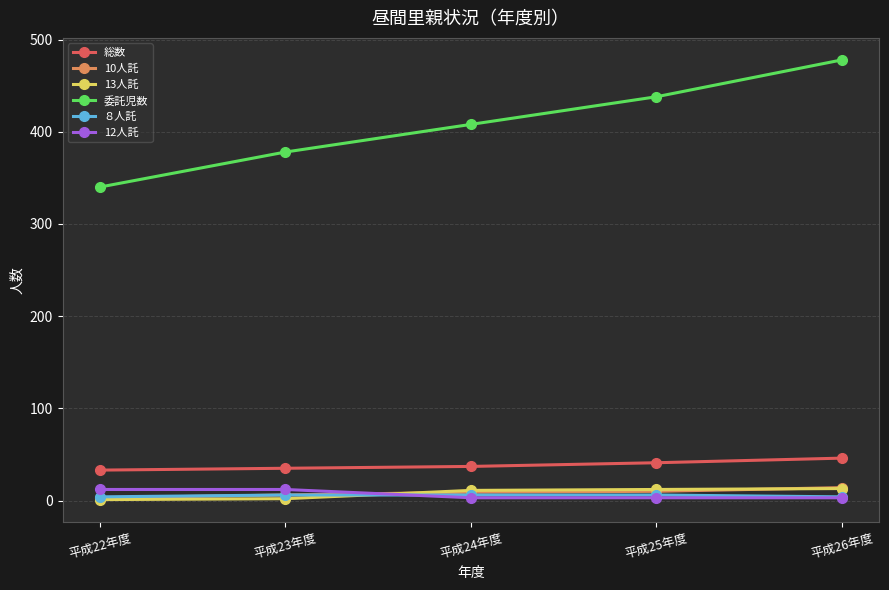

Between 平成22年度 and 平成24年度, which series saw the biggest shift?

委託児数